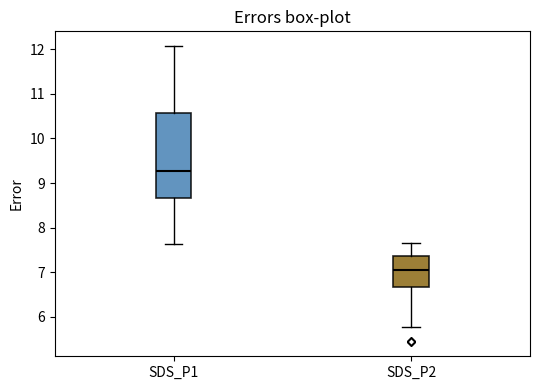

Reading left to right, transcribe this box plot: for each box, give where its median line is, the range the box spans, and where its two whiskers end, as read against the y-axis. The values are not printed on the chart, so give them approximately, as read against the axis.

SDS_P1: median 9.3, box 8.7 to 10.6, whiskers 7.6 to 12.1
SDS_P2: median 7.1, box 6.7 to 7.4, whiskers 5.8 to 7.7